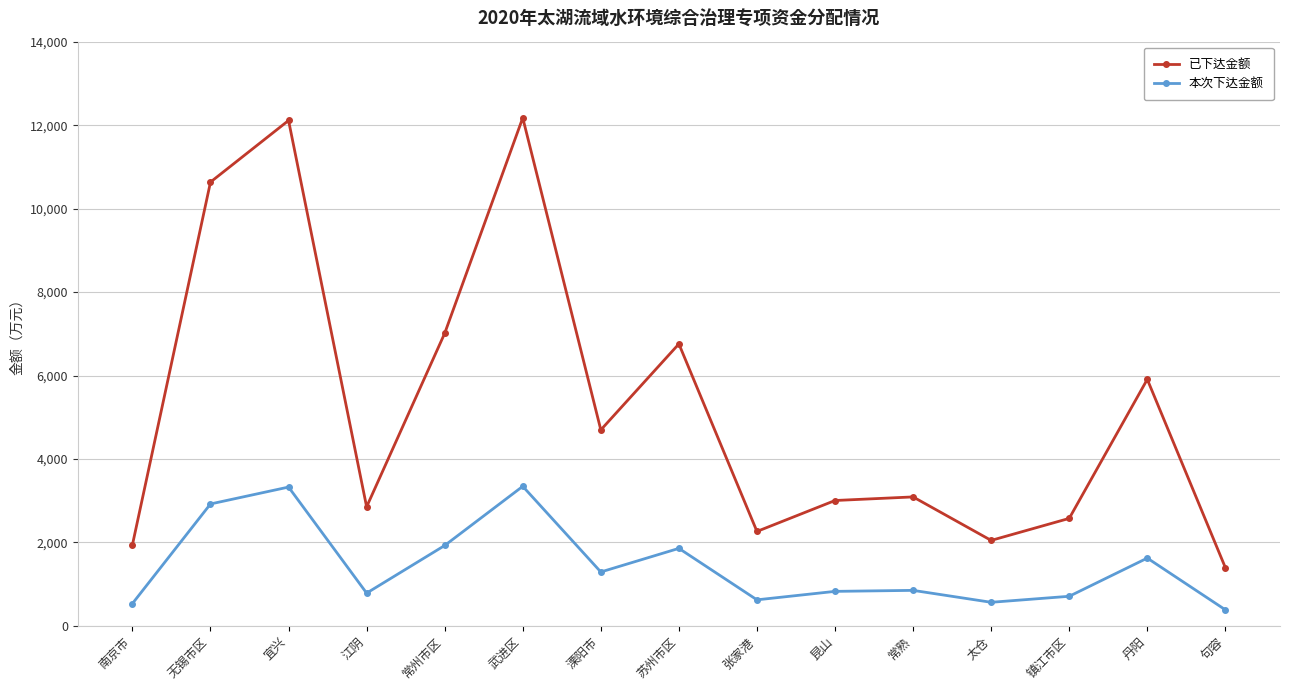

What is the difference between the maximum and minimum values in the 本次下达金额 series?

2961